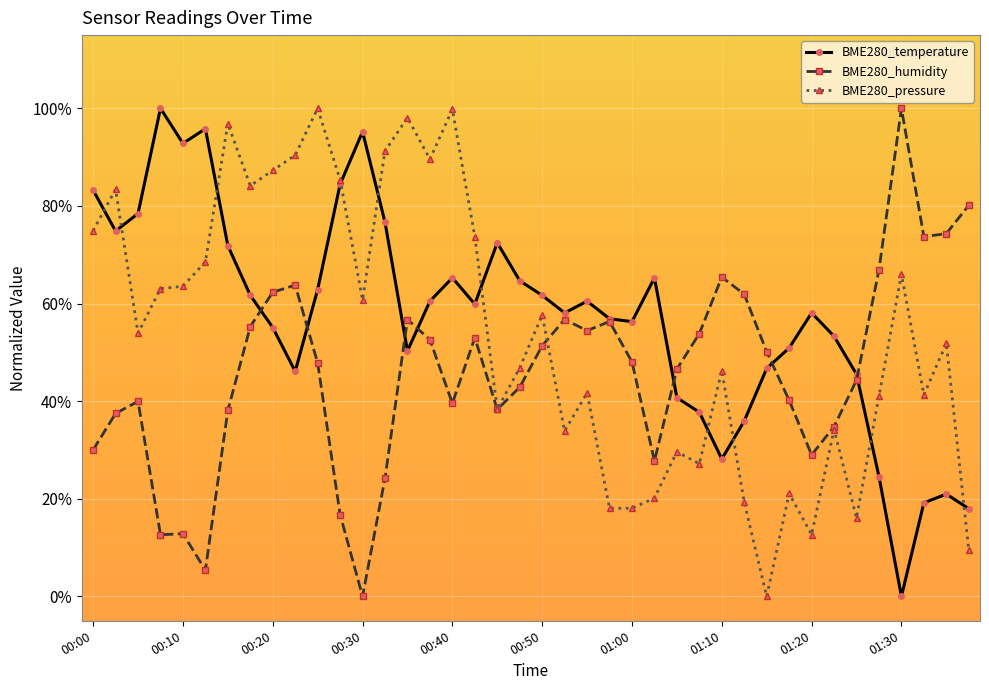

True or false: BME280_temperature and BME280_humidity intersect in this chart.

True